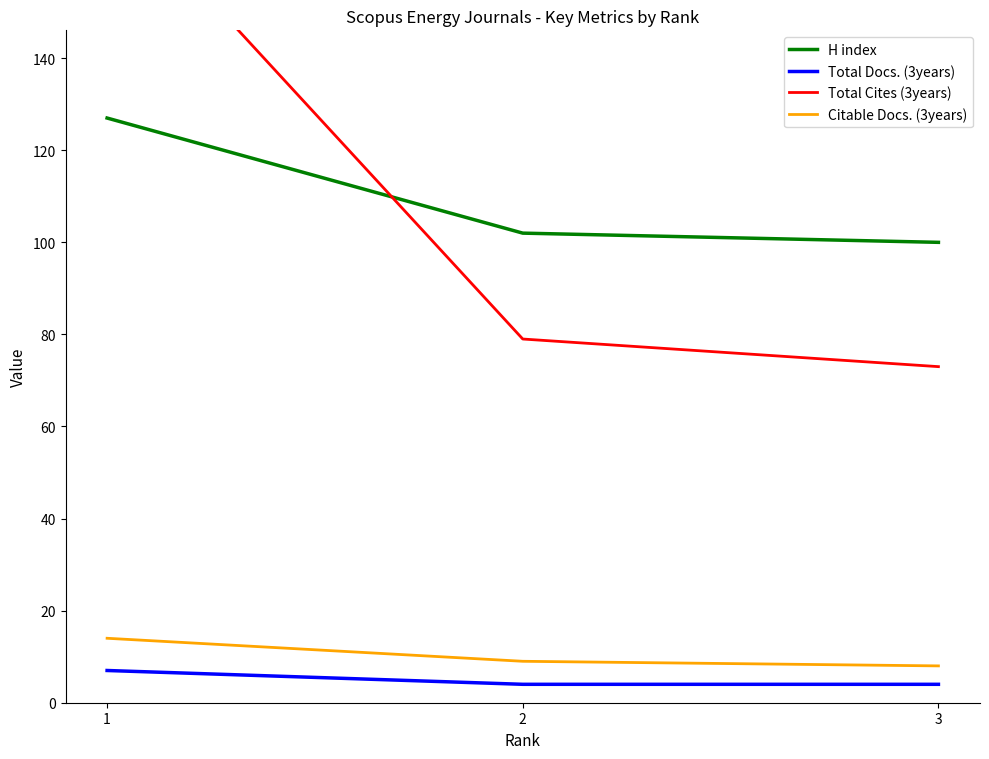

The Total Cites (3years) series shows 79 at 2. True or false?

True